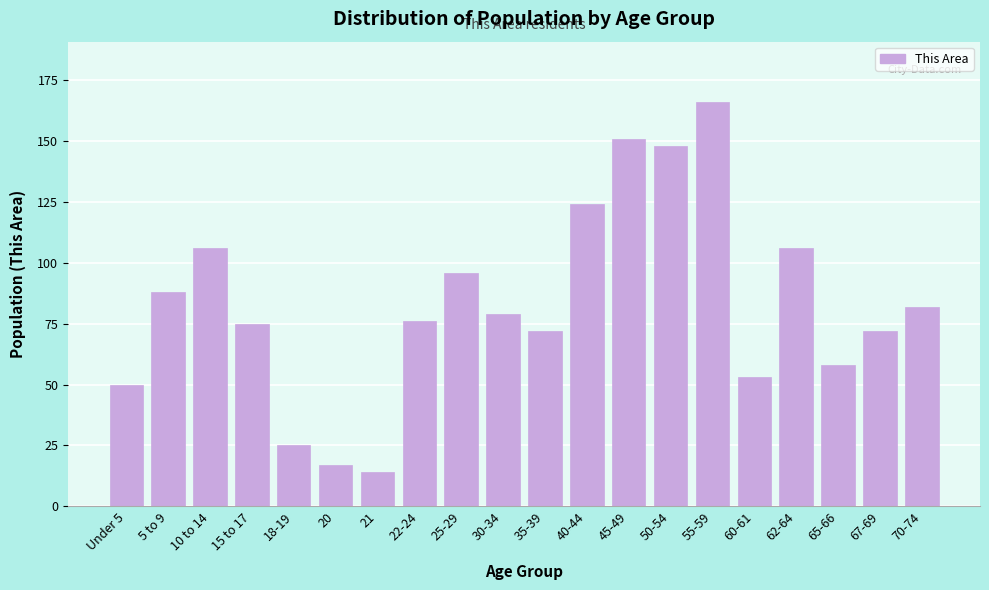

Reading left to right, extract all data points from this chart.

50	88	106	75	25	17	14	76	96	79	72	124	151	148	166	53	106	58	72	82